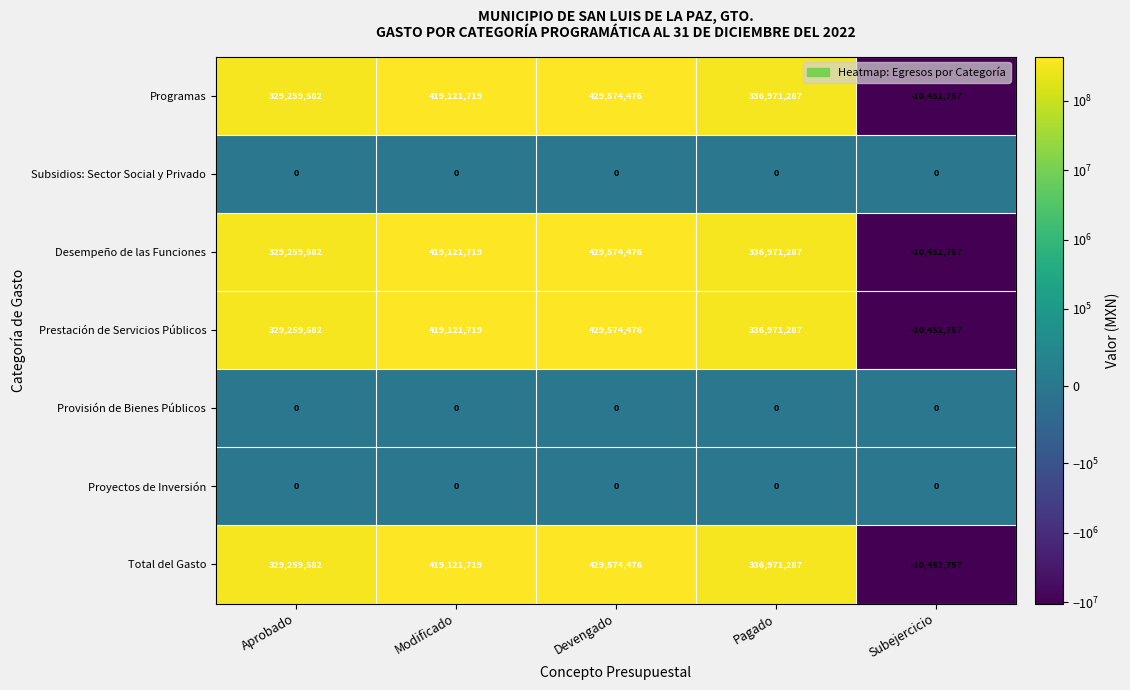

The value of Total del Gasto at Subejercicio is -4168694. True or false?

False